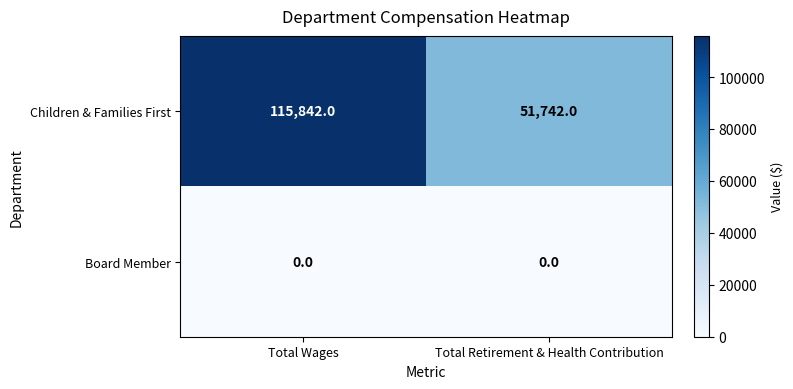

Rank the series at Total Retirement & Health Contribution from highest to lowest value.

Children & Families First, Board Member